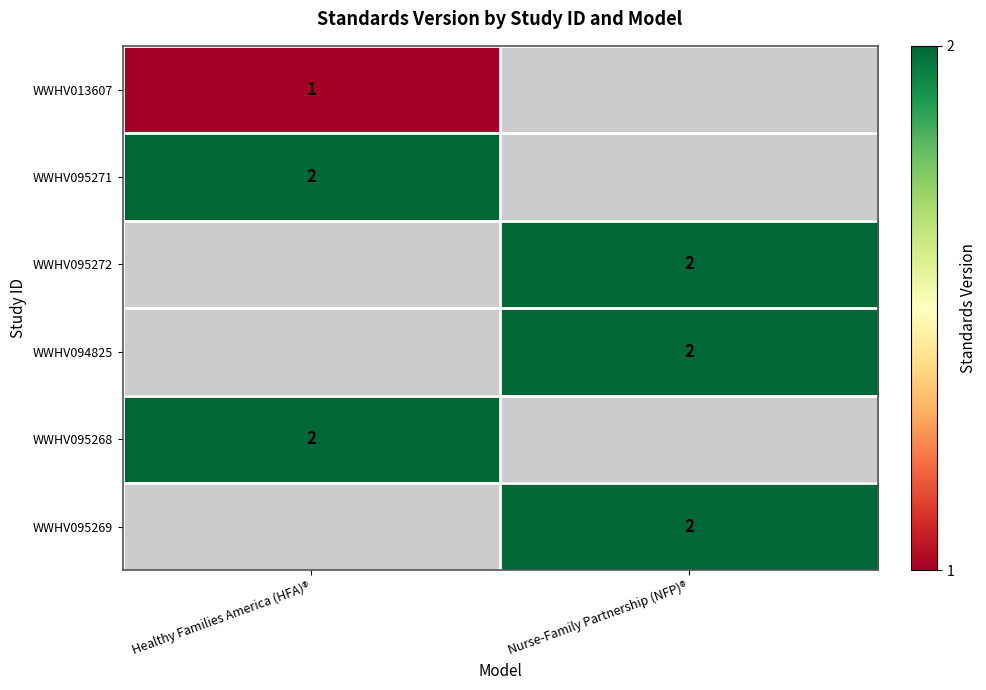

At which category does the chart reach its peak across all series?

Healthy Families America (HFA)®